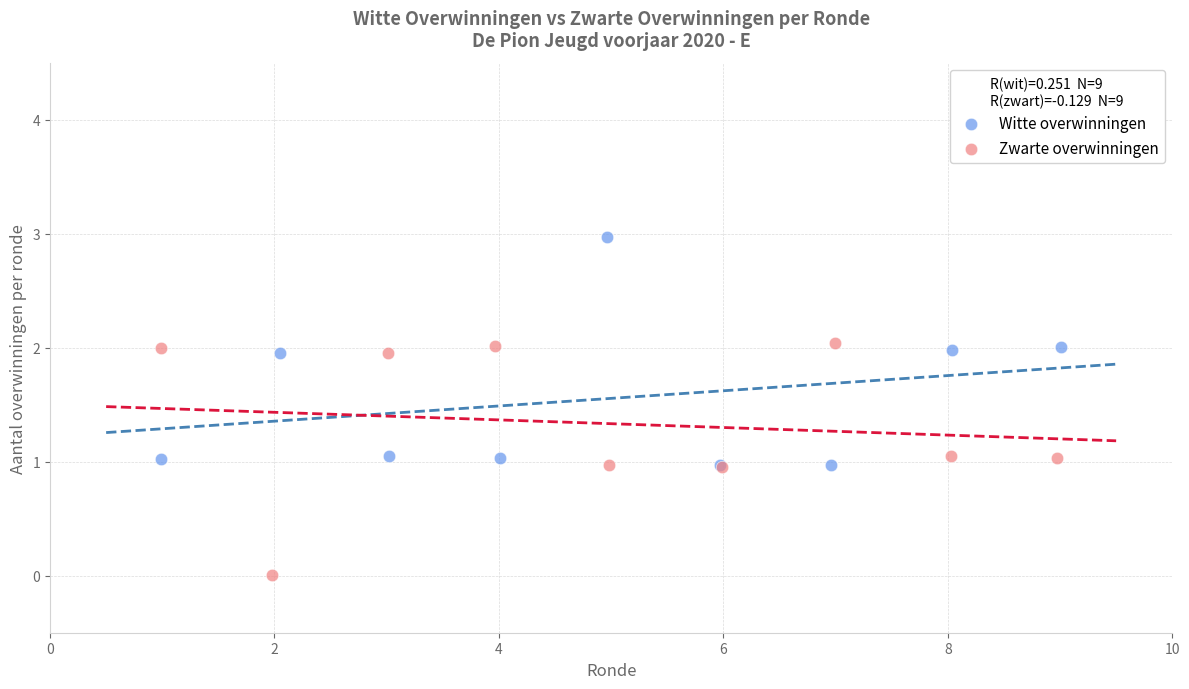

Which series reaches the minimum Y coordinate?

Zwarte overwinningen